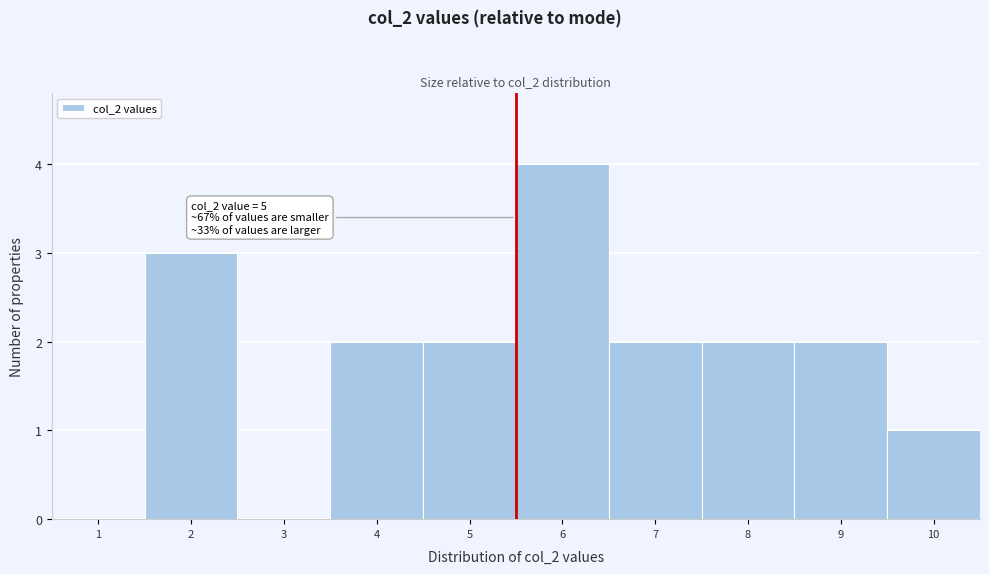

Reading left to right, extract all data points from this chart.

1=0	2=3	3=0	4=2	5=2	6=4	7=2	8=2	9=2	10=1